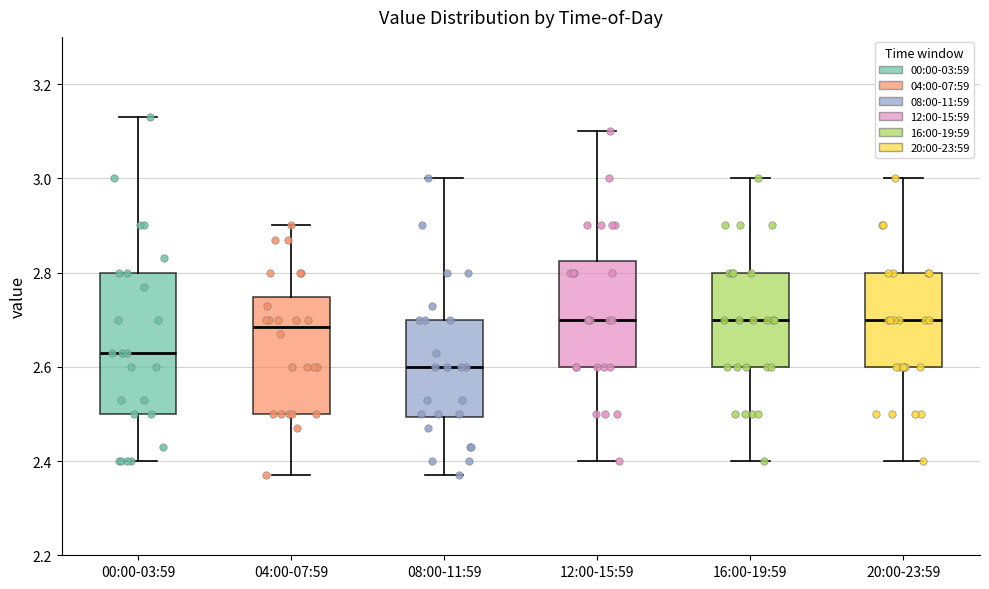

Reading left to right, read every box against the y-axis: the position of its median line, the range the box covers, and the ends of its whiskers. The values are not printed on the chart, so give them approximately, as read against the axis.

00:00-03:59: median 2.64, box 2.50 to 2.80, whiskers 2.40 to 3.14
04:00-07:59: median 2.68, box 2.50 to 2.74, whiskers 2.38 to 2.90
08:00-11:59: median 2.60, box 2.50 to 2.70, whiskers 2.38 to 3.00
12:00-15:59: median 2.70, box 2.60 to 2.82, whiskers 2.40 to 3.10
16:00-19:59: median 2.70, box 2.60 to 2.80, whiskers 2.40 to 3.00
20:00-23:59: median 2.70, box 2.60 to 2.80, whiskers 2.40 to 3.00